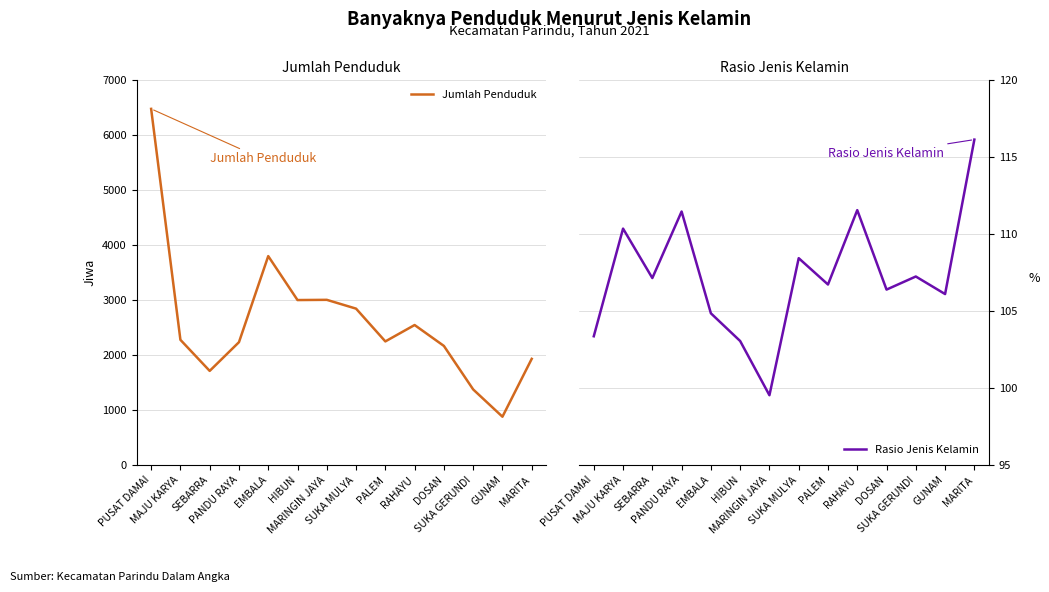

What is the difference between the highest and lowest values at EMBALA?

3693.2